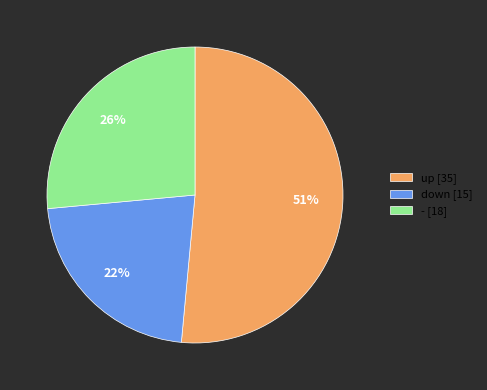

Which category has the smallest portion of the pie?

down